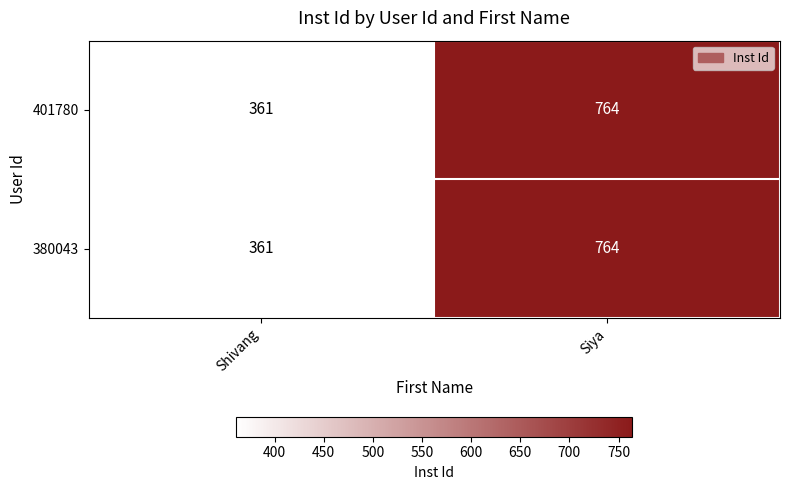

At which category does the chart reach its peak across all series?

Siya